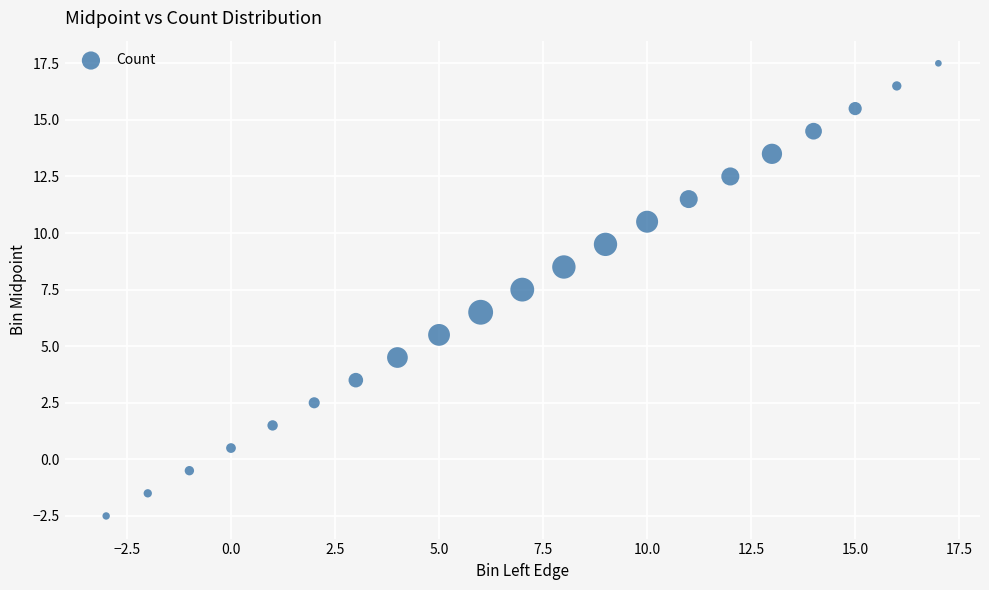

What is the range of Y values (max minus min)?

20.0